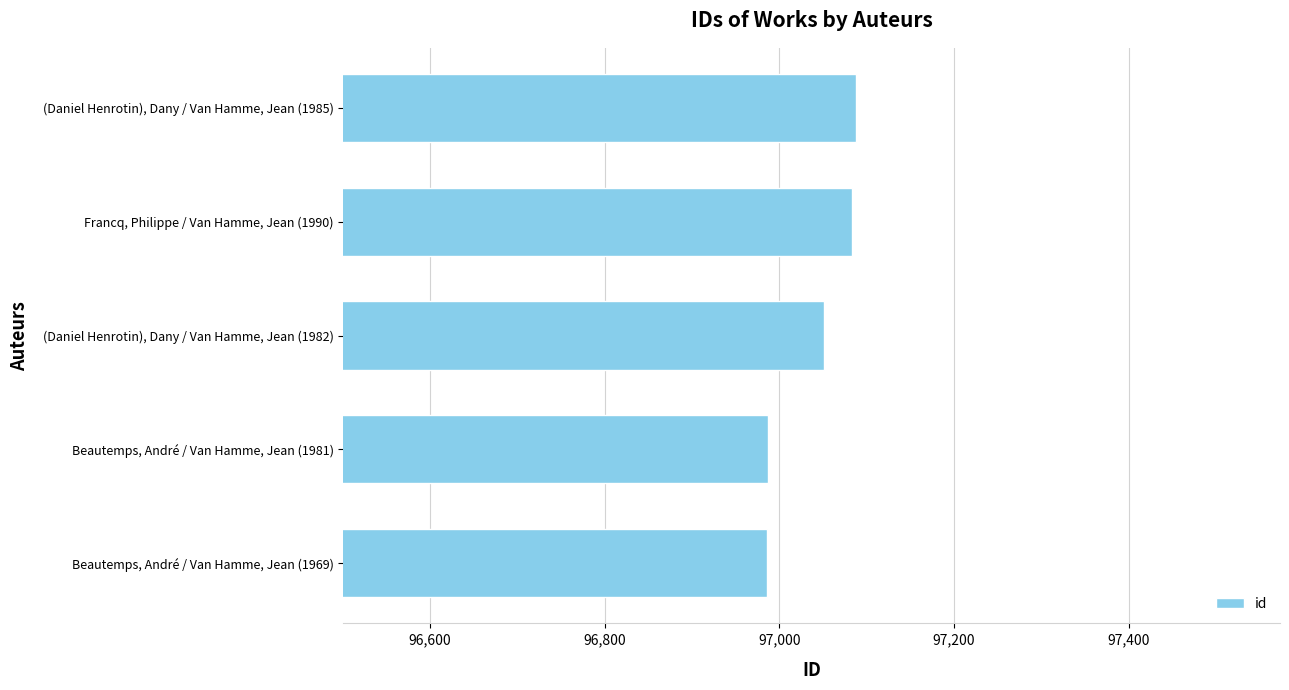

How many categories are shown in the chart?

5